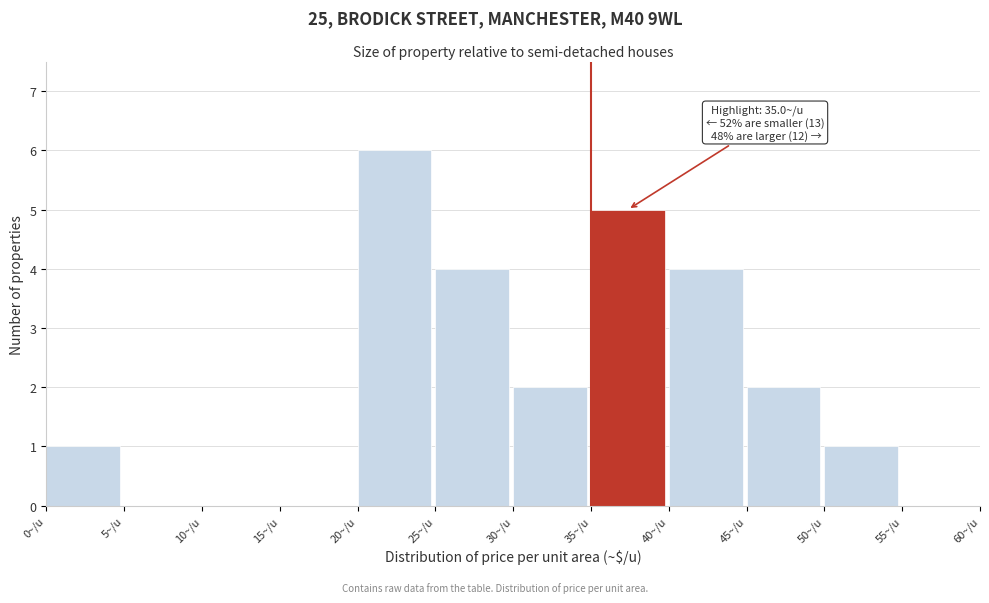

Over which range of the x-axis is the bar tallest?

20 to 25